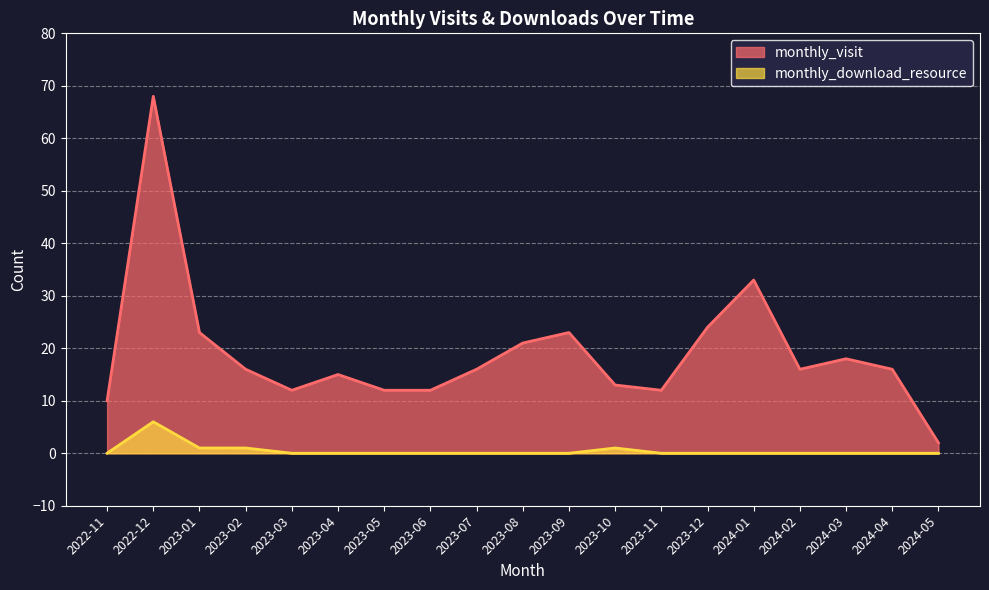

How many lines are shown in the chart?

2